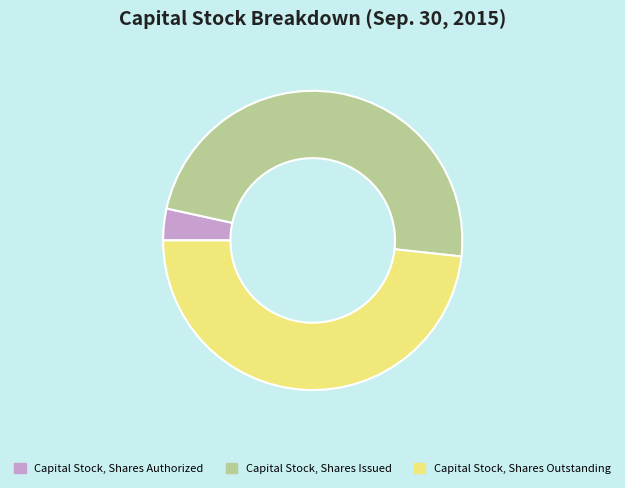

Does Capital Stock, Shares Authorized account for over 50% of the chart?

No